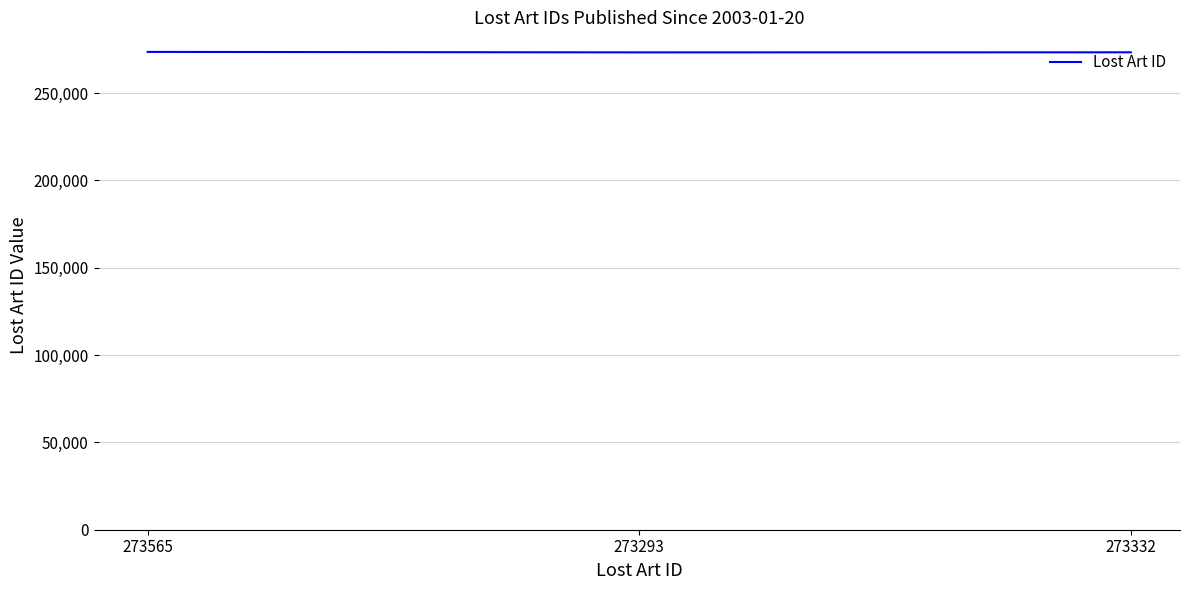

Is it true that the value at 273332 is 273332?

True